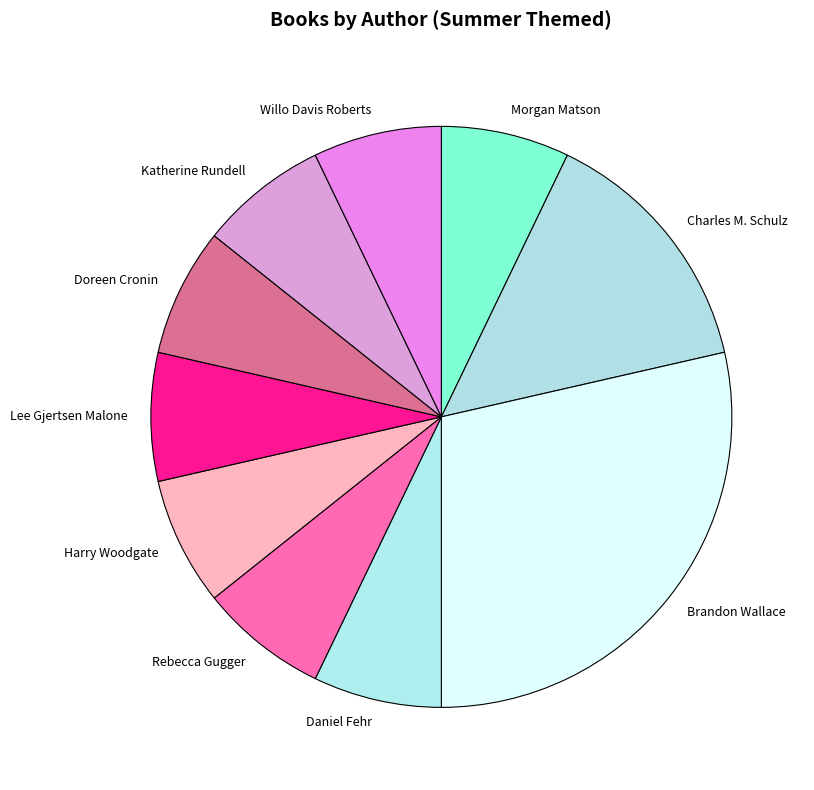

Between Morgan Matson and Brandon Wallace, which is larger?

Brandon Wallace